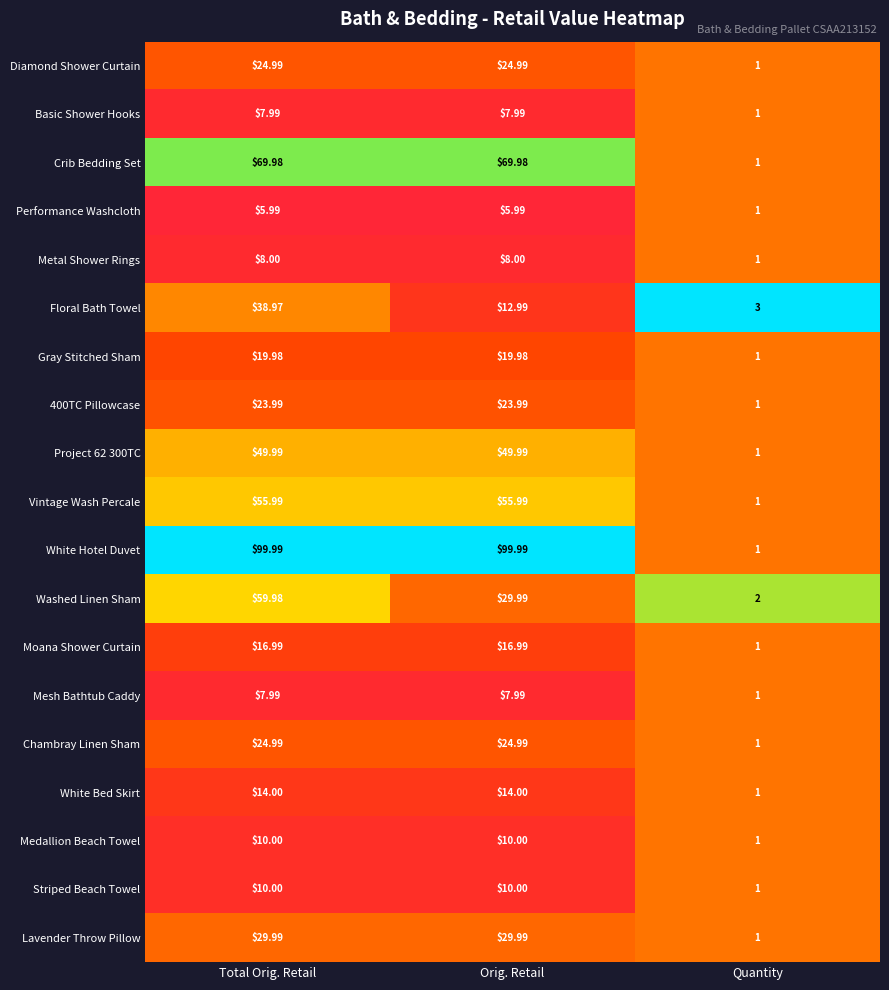

Is the value of Project 62 300TC at Orig. Retail greater than the value of Medallion Beach Towel at Orig. Retail?

Yes